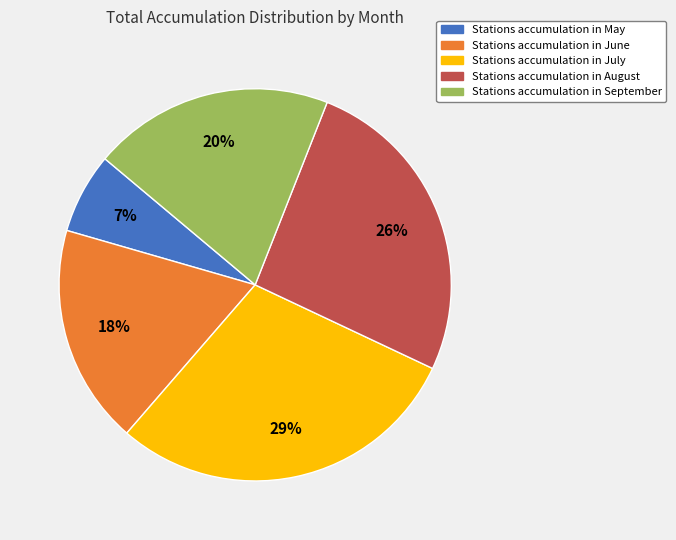

To the nearest percent, what is the average slice percentage?

20%